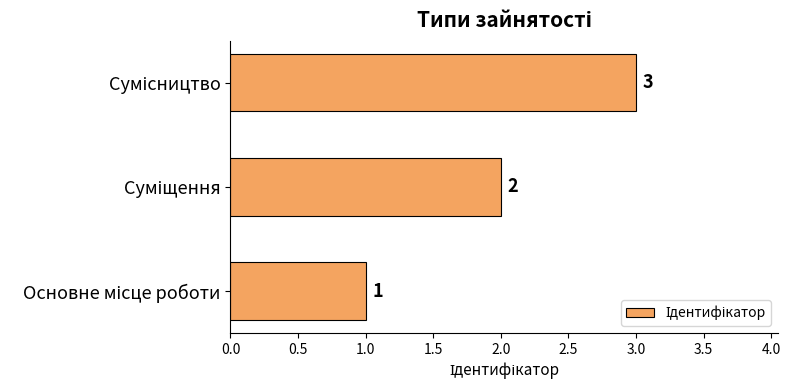

Count the values in the range 1 to 3.

3